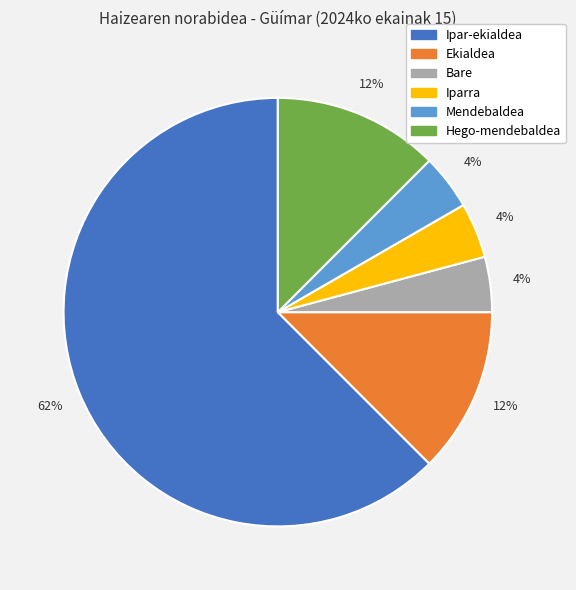

To the nearest percent, what is the average slice percentage?

17%